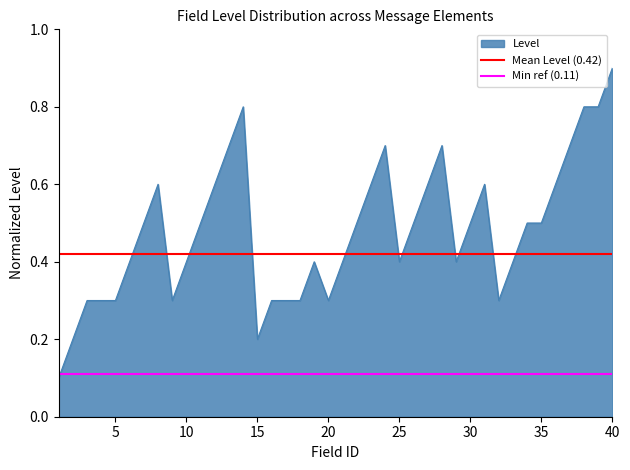

The Level series shows 0.2 at 15. True or false?

True